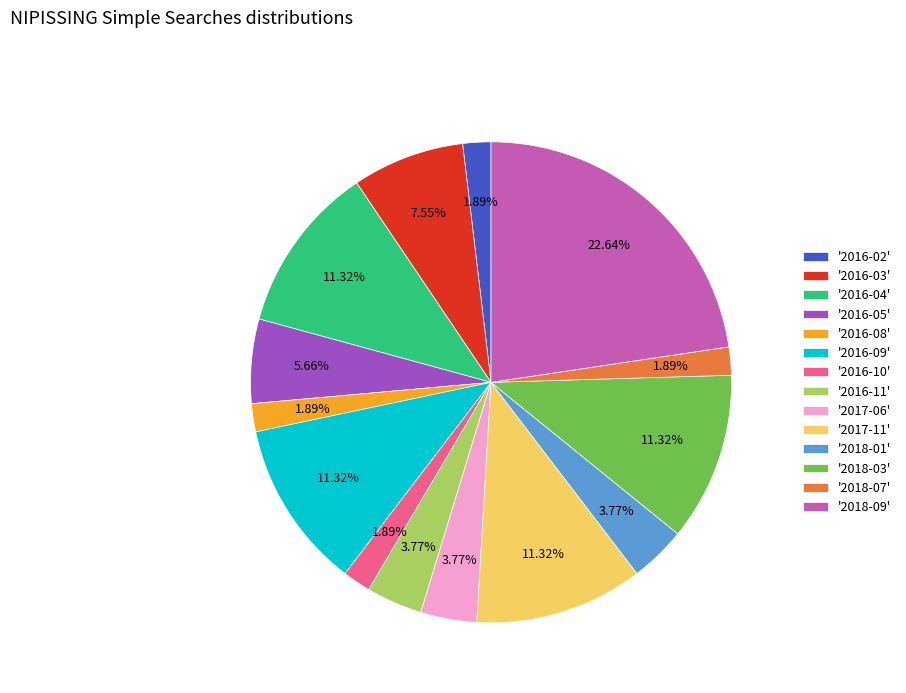

How many slices are in this pie chart?

14